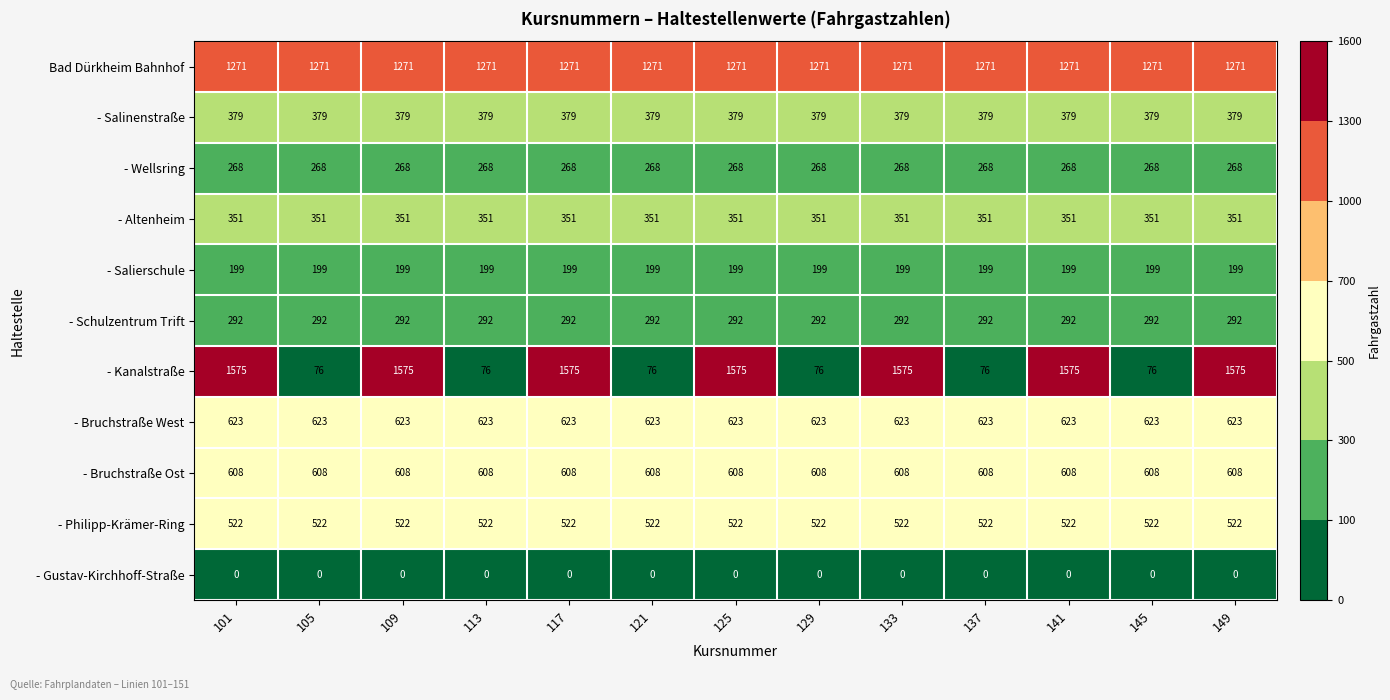

What is the sum of the - Kanalstraße values at 121 and 105?

152